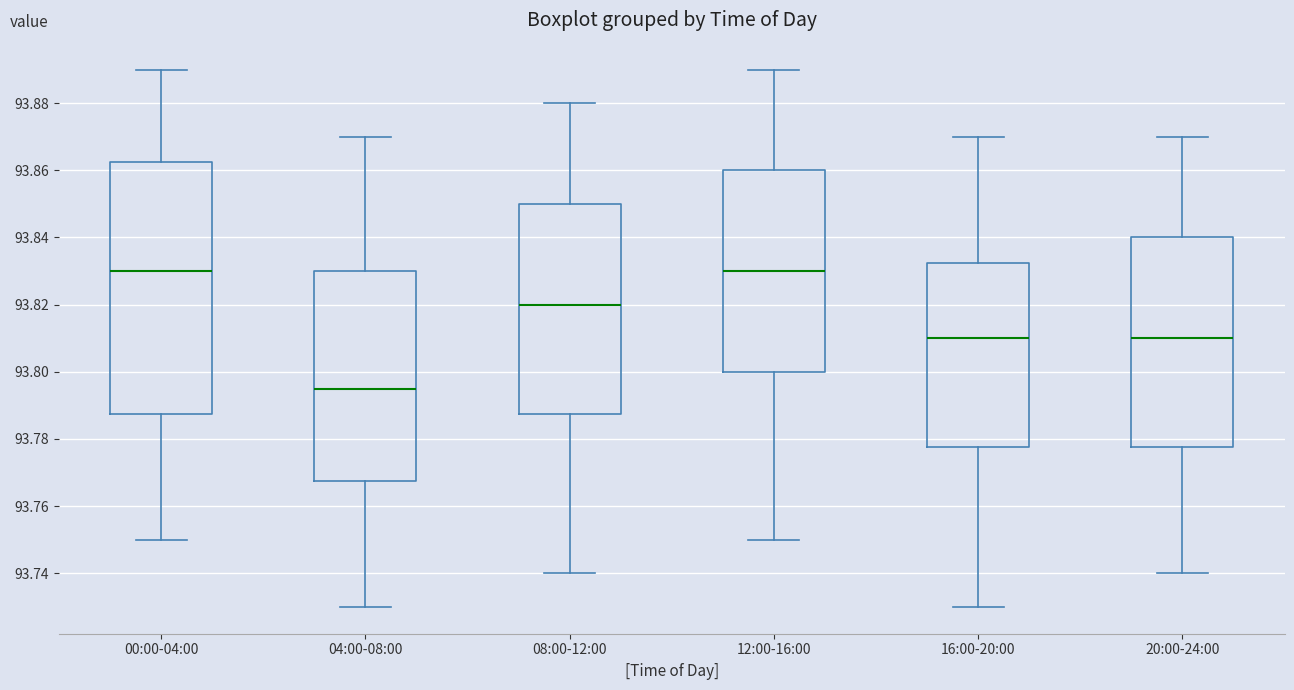

Which box has the lowest median line?

04:00-08:00